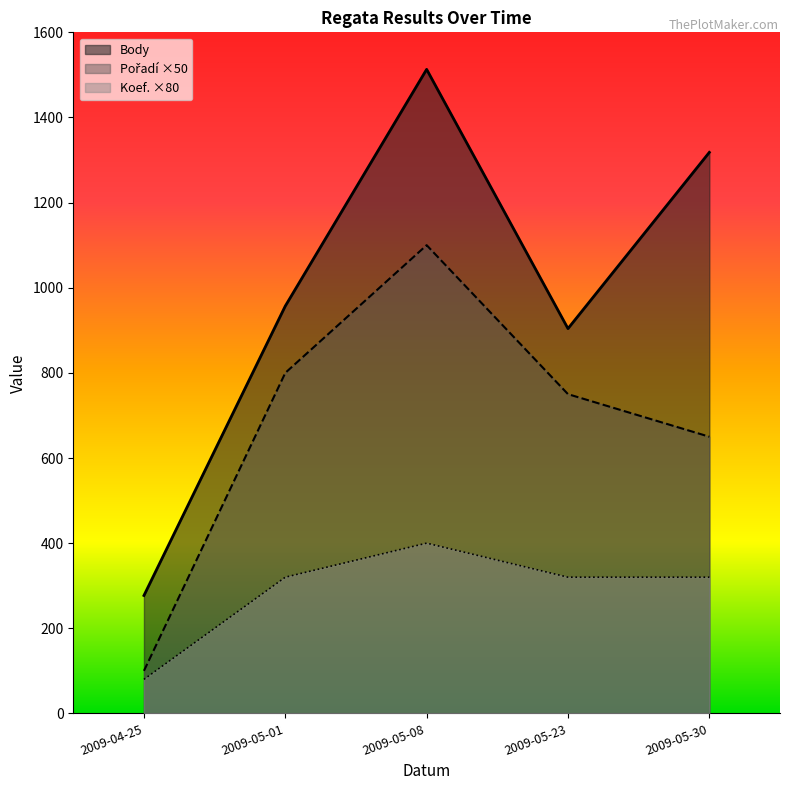

What is the maximum value for Koef.?

400